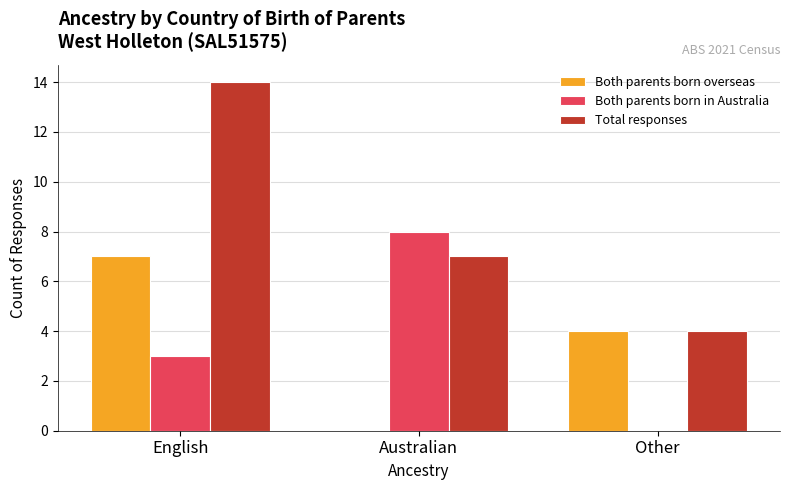

Count the Total responses values in the range 4 to 14.

3